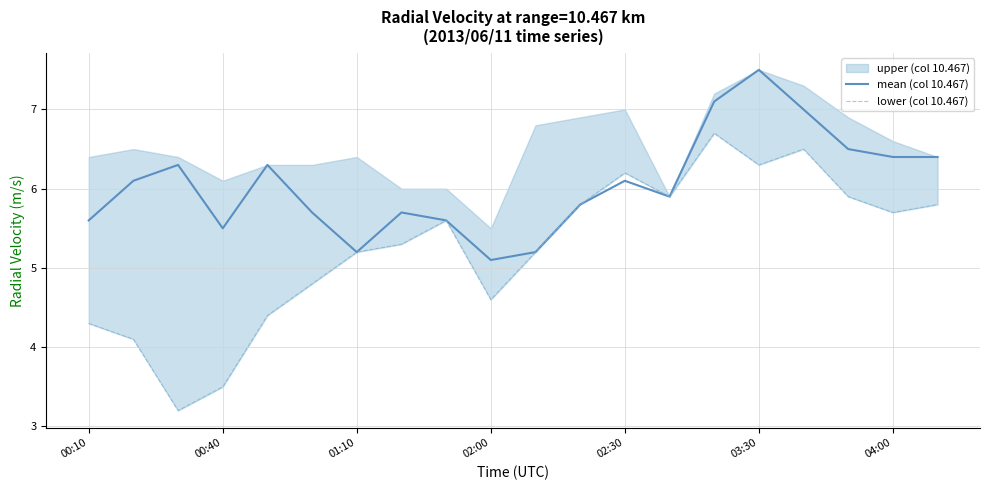

Which category has the highest value in the lower (col 10.467) series?

14